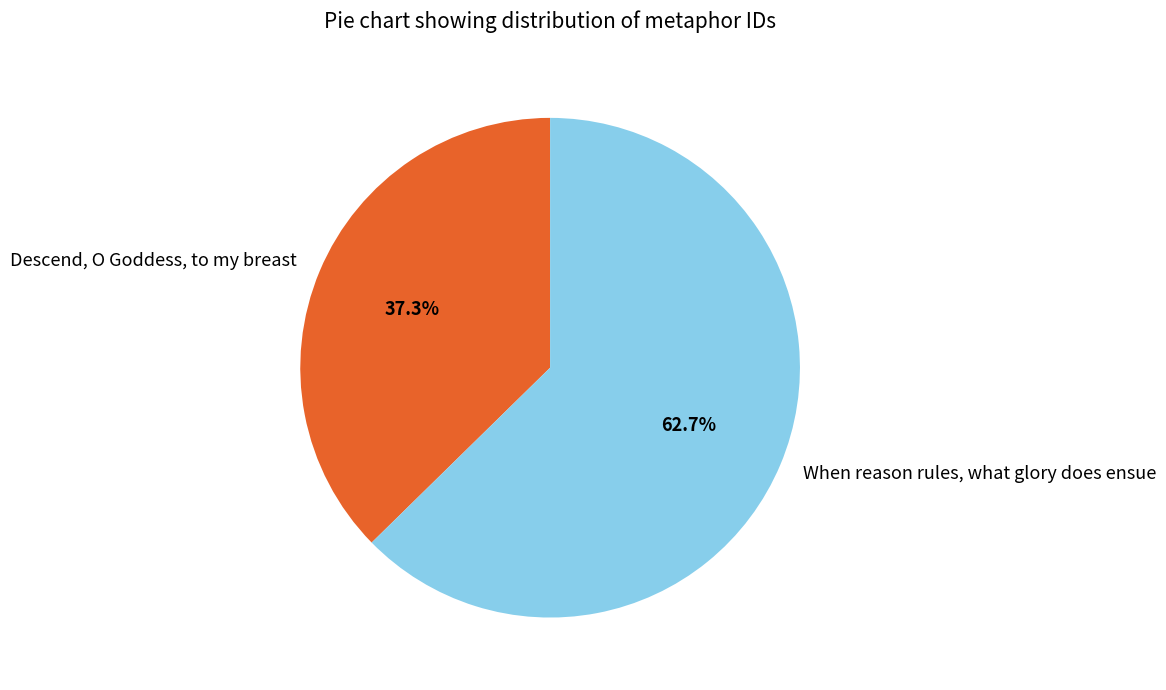

What is the smallest slice in the pie chart?

Descend, O Goddess, to my breast